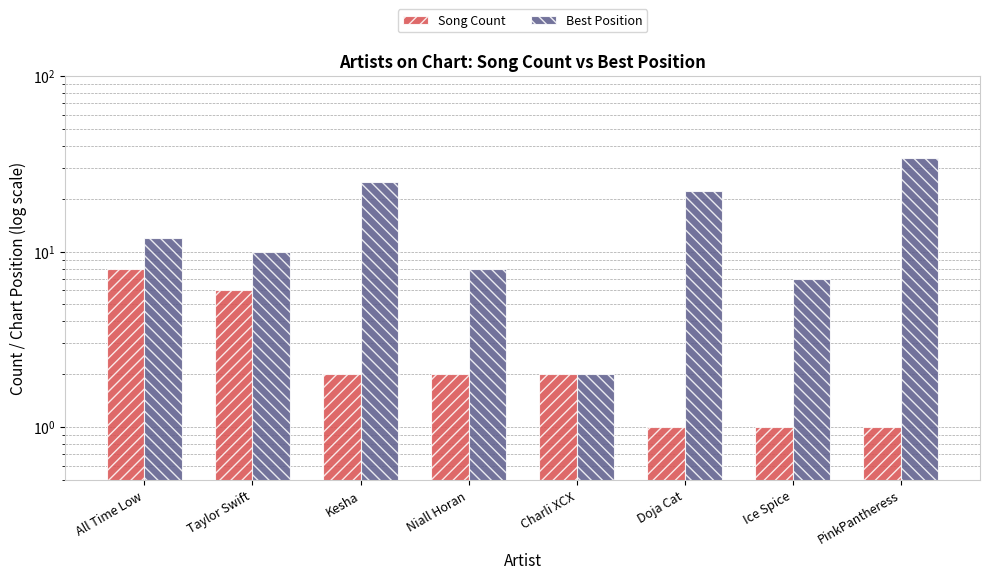

What is the lowest value of the Song Count series?

1